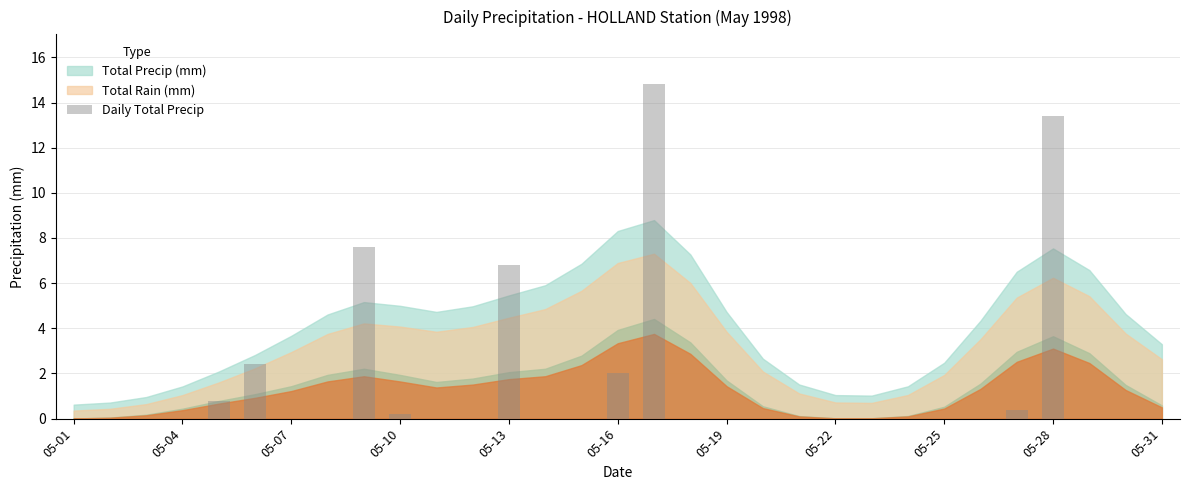

What is the sum of all values?

48.4